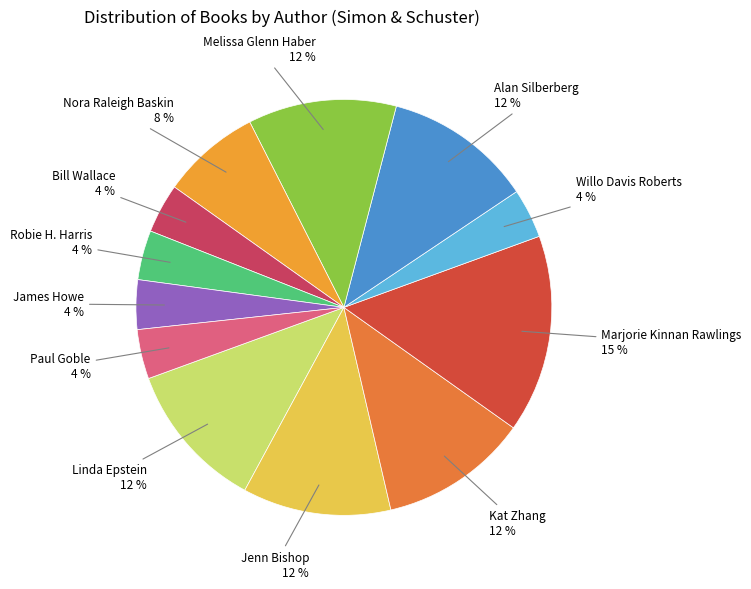

Is the sum of Melissa Glenn Haber and Willo Davis Roberts greater than half?

No